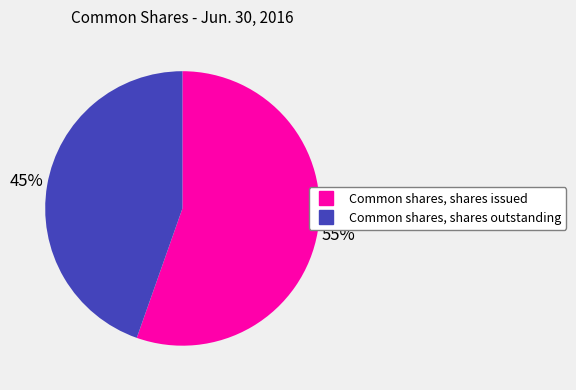

Which category has the smallest portion of the pie?

Common shares, shares outstanding